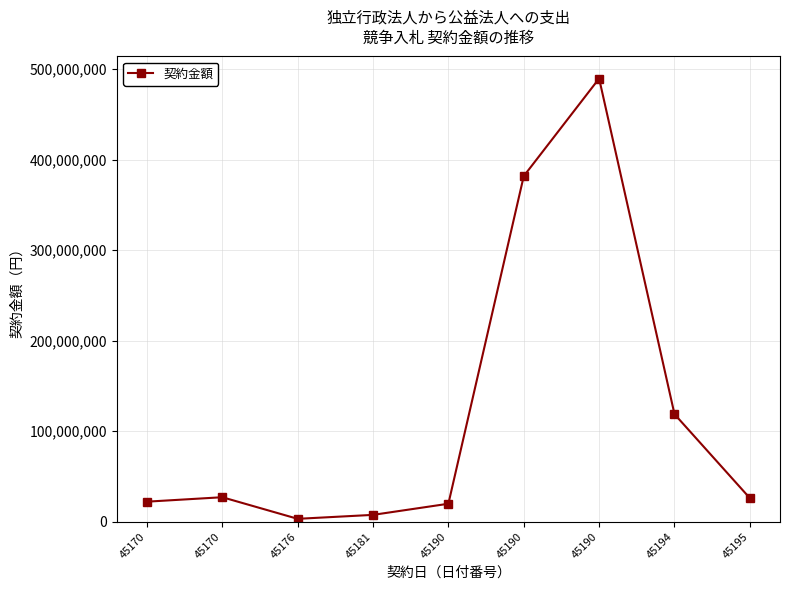

What is the change in value from 45170 to 45181?

-19487630